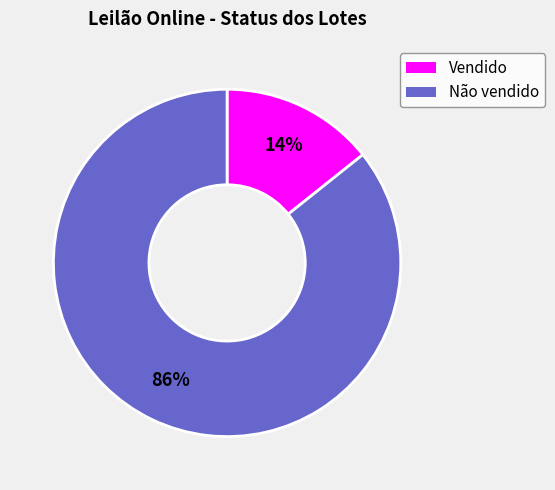

True or false: Não vendido accounts for 86% of the total.

True